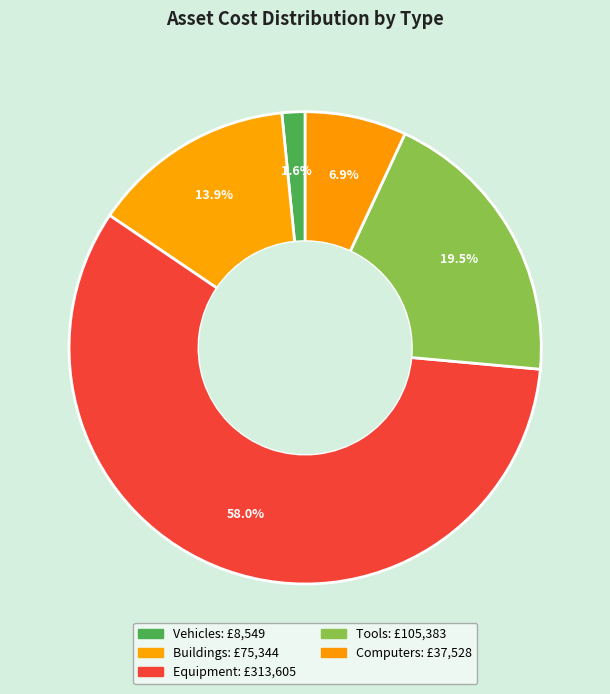

How much of the chart is everything except Equipment?

42.0%